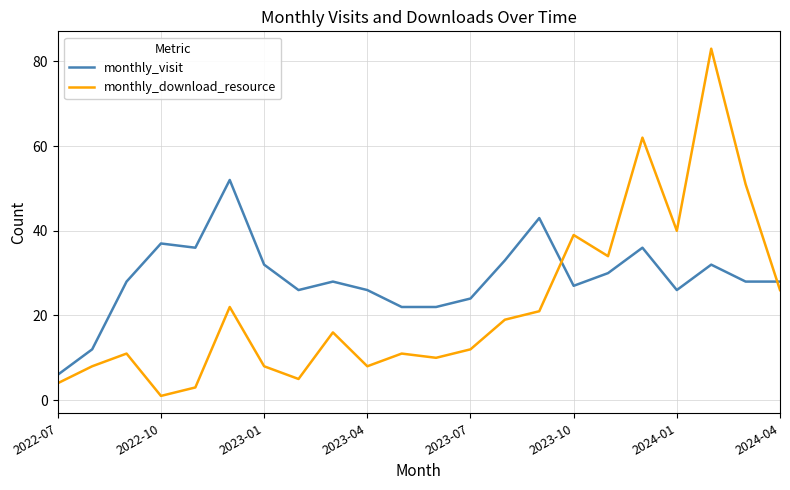

List the series in order of their peak value, lowest first.

monthly_visit, monthly_download_resource